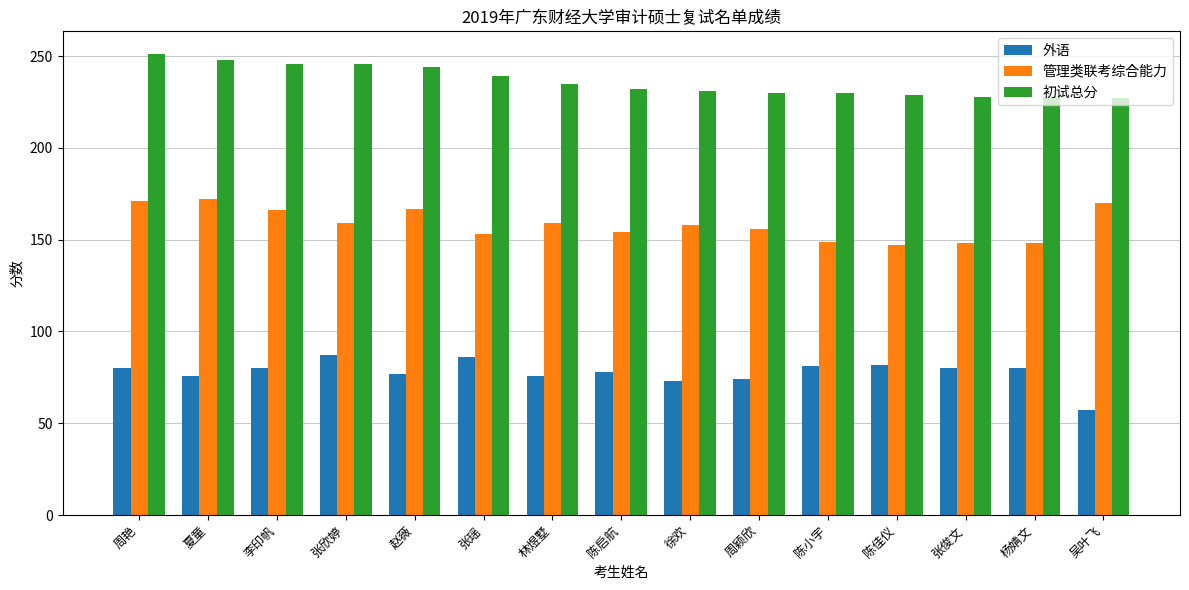

What is the label of the 10th bar from the left?

周颖欣